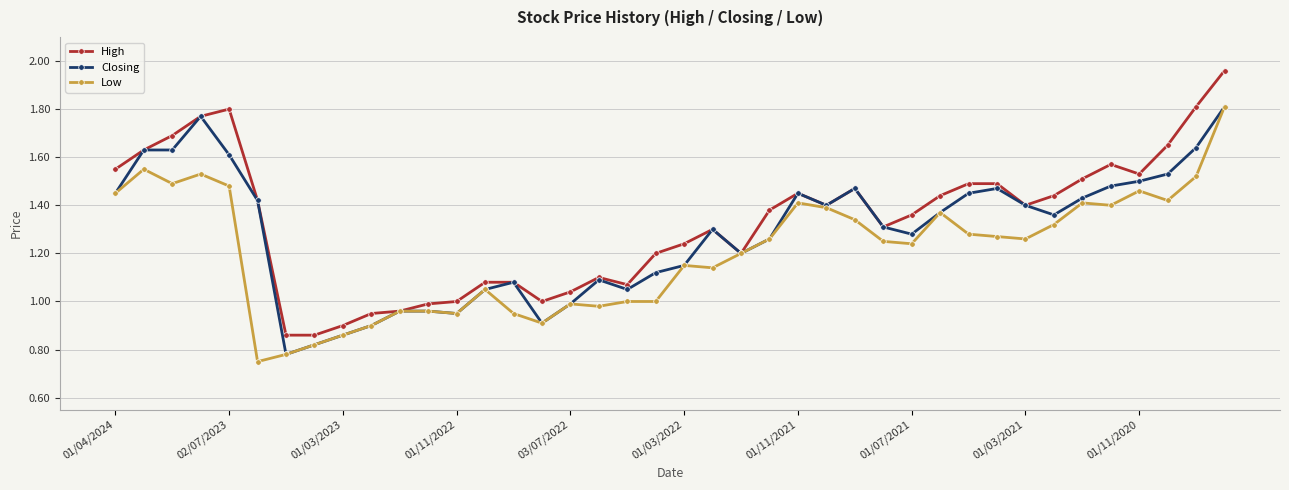

Rank the series by their average value, from highest to lowest.

High, Closing, Low